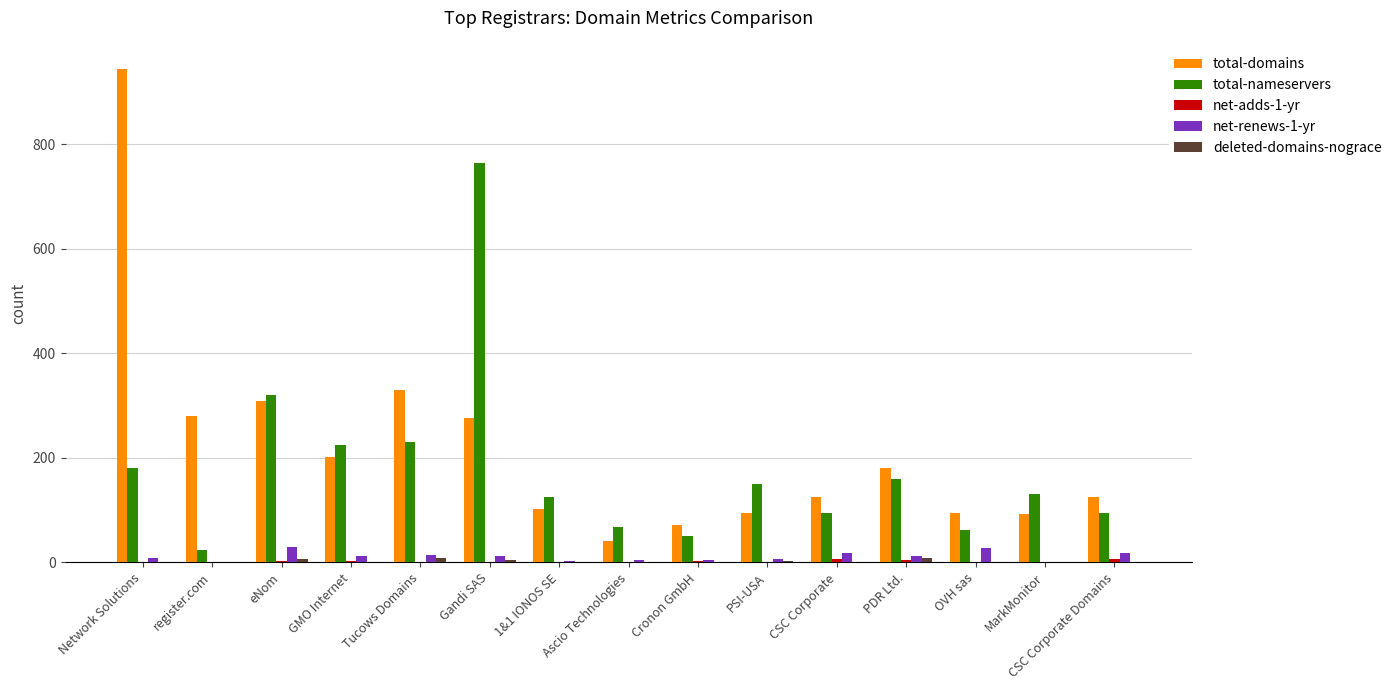

Which series changed the most between GMO Internet and CSC Corporate Domains?

total-nameservers